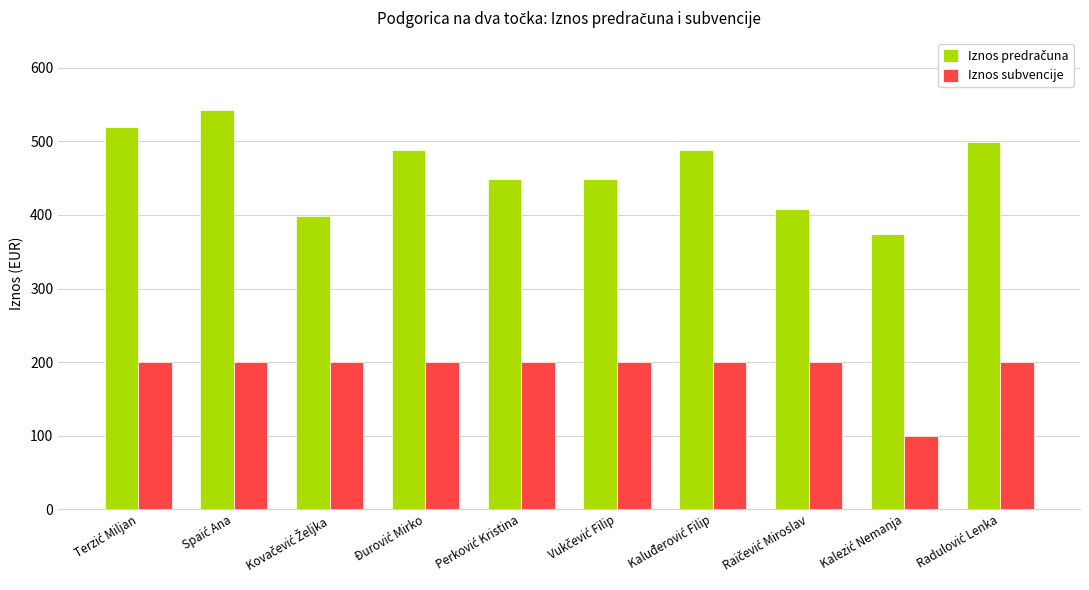

At how many categories does at least one series exceed 290?

10